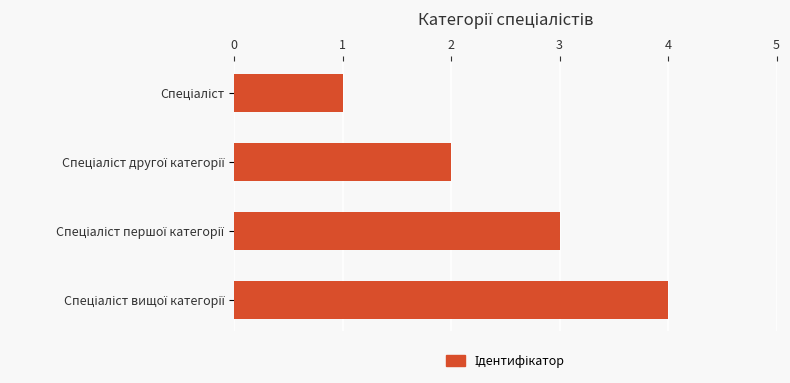

What is the sum of all values?

10